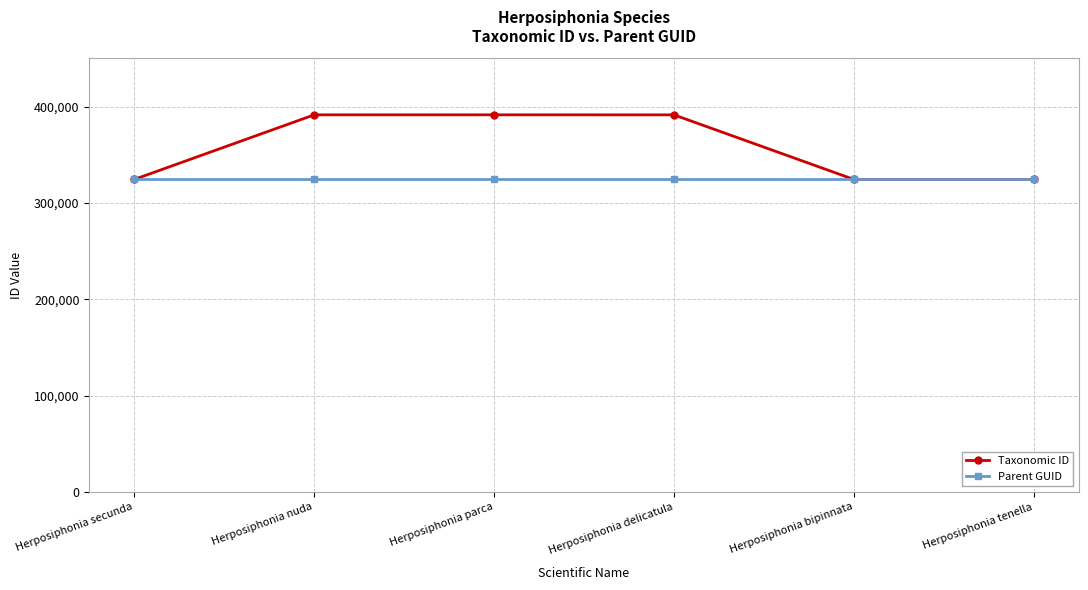

How many lines are shown in the chart?

2